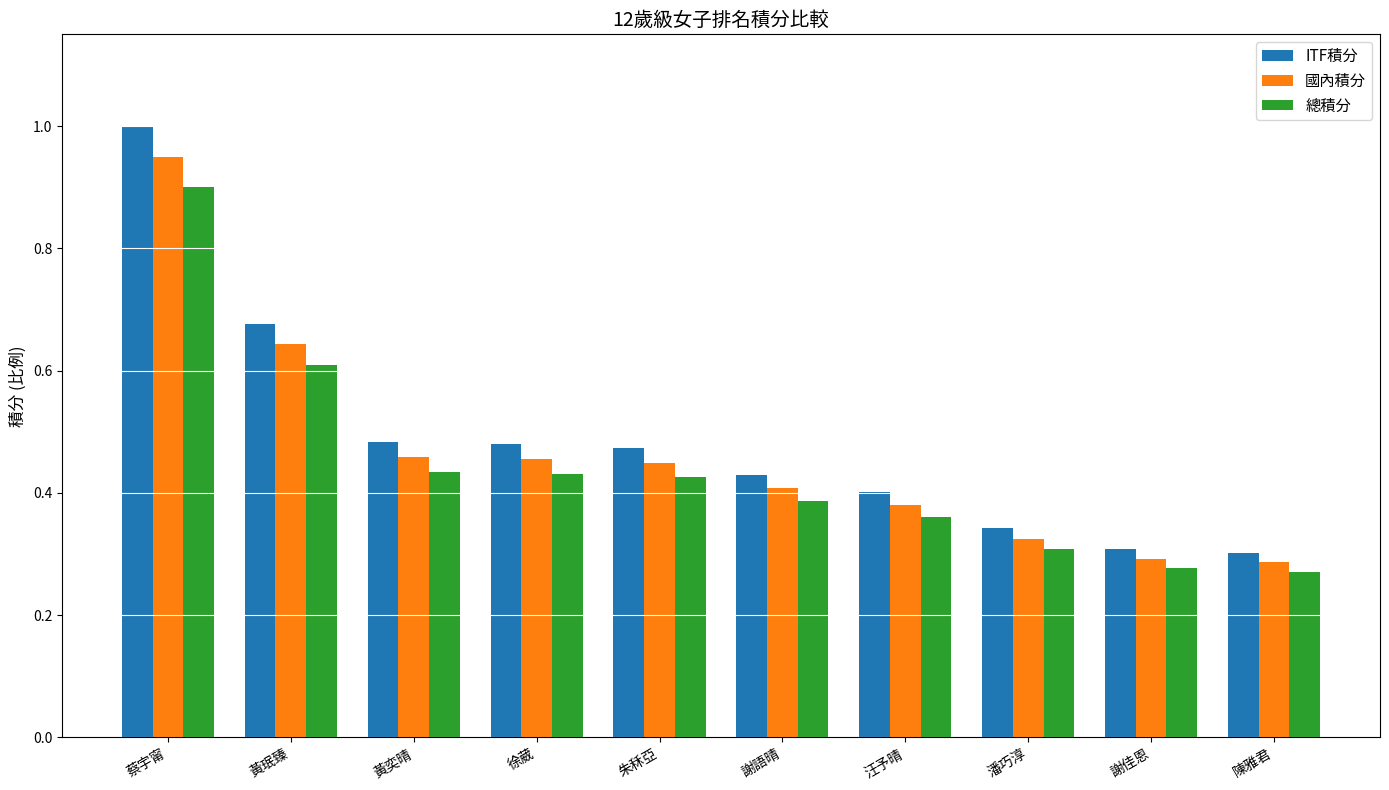

Which category has the highest value across all series?

蔡宇甯